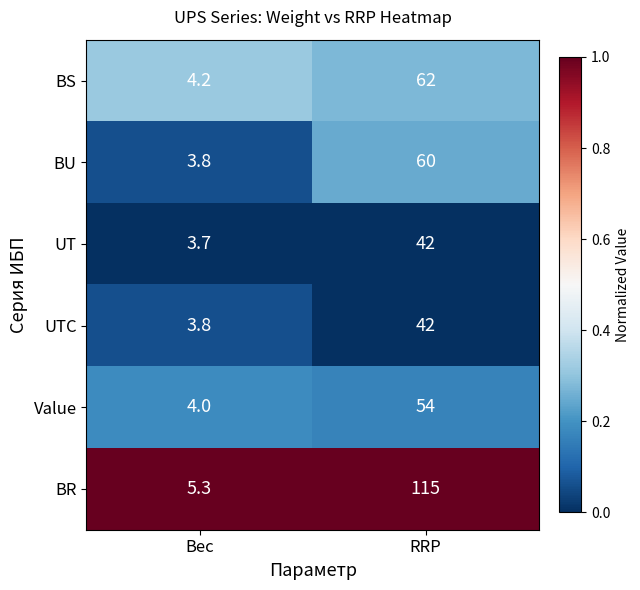

Reading left to right, list all the values displayed in this chart.

BS: 4.2	62.0
BU: 3.8	60.0
UT: 3.7	42.0
UTC: 3.8	42.0
Value: 4.0	54.0
BR: 5.3	115.0